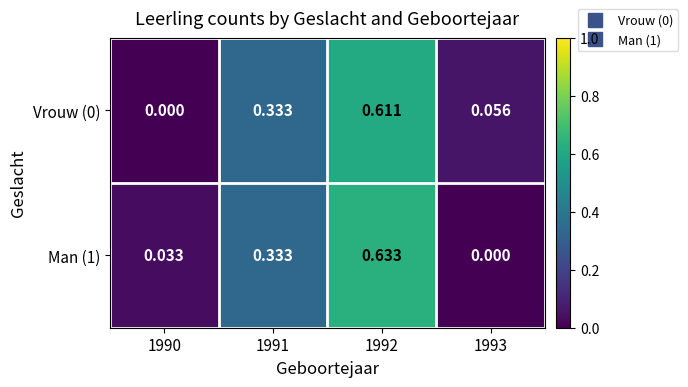

Is the value of Vrouw (0) at 1991 greater than the value of Man (1) at 1990?

Yes